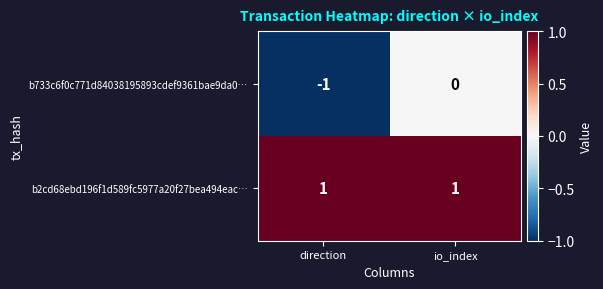

Where is b733c6f0c771d84038195893cdef9361bae9da0… nearest to the value 0?

io_index